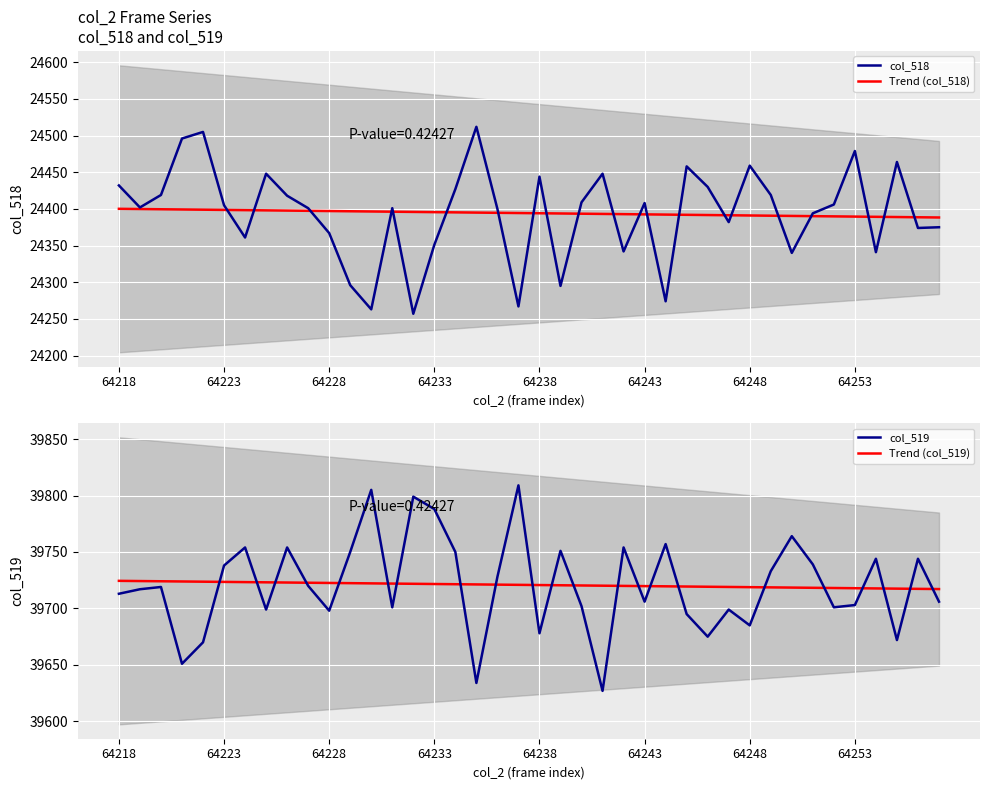

What is the minimum value for Trend (col_518)?

24388.3